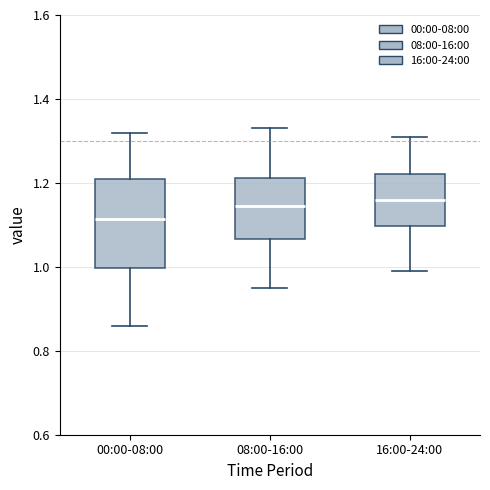

Reading left to right, read every box against the y-axis: the position of its median line, the range the box covers, and the ends of its whiskers. The values are not printed on the chart, so give them approximately, as read against the axis.

00:00-08:00: median 1.12, box 1.00 to 1.22, whiskers 0.86 to 1.32
08:00-16:00: median 1.14, box 1.06 to 1.22, whiskers 0.96 to 1.34
16:00-24:00: median 1.16, box 1.10 to 1.22, whiskers 1.00 to 1.32